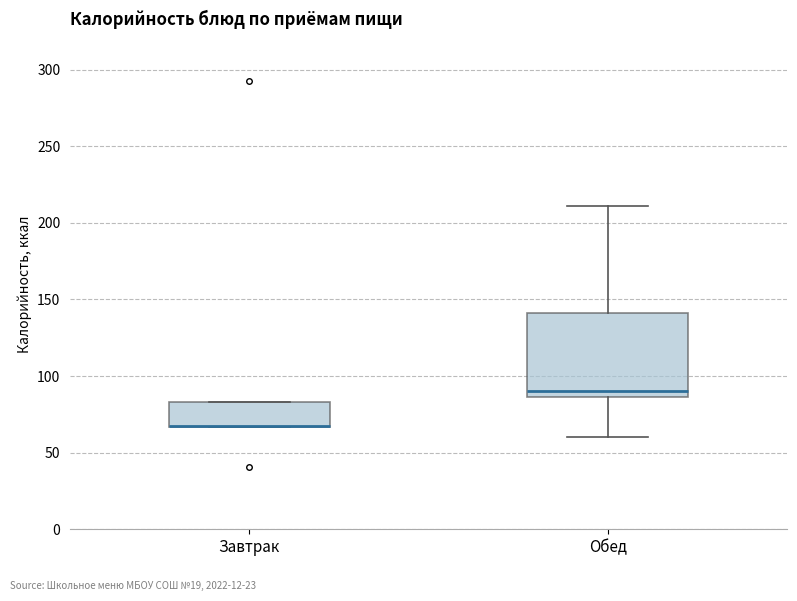

Comparing the boxes themselves (not the whiskers), which one is the tallest?

Обед